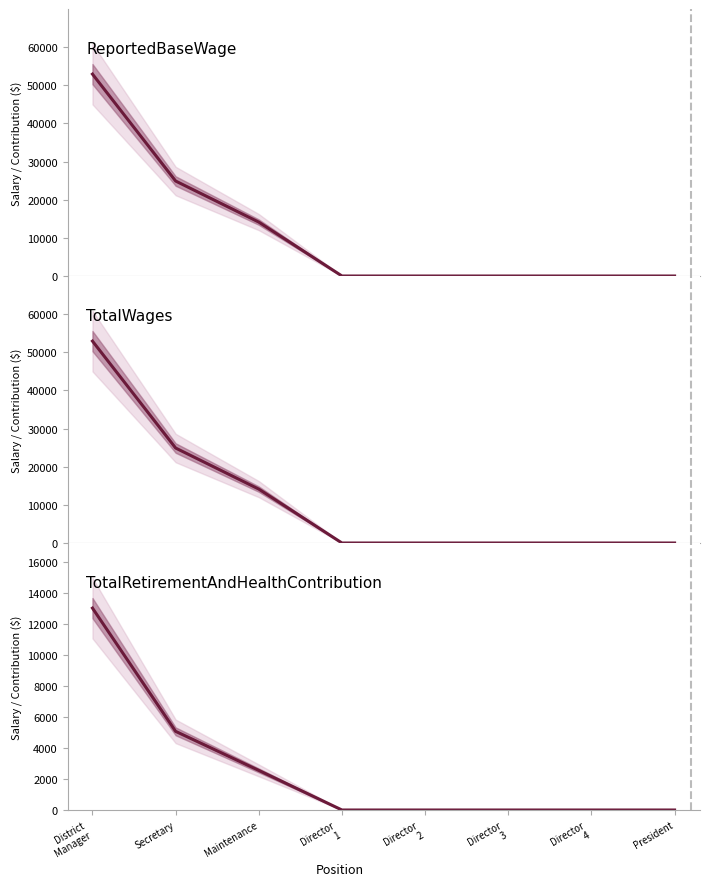

What is the difference between the second highest and minimum values in the ReportedBaseWage series?

24890